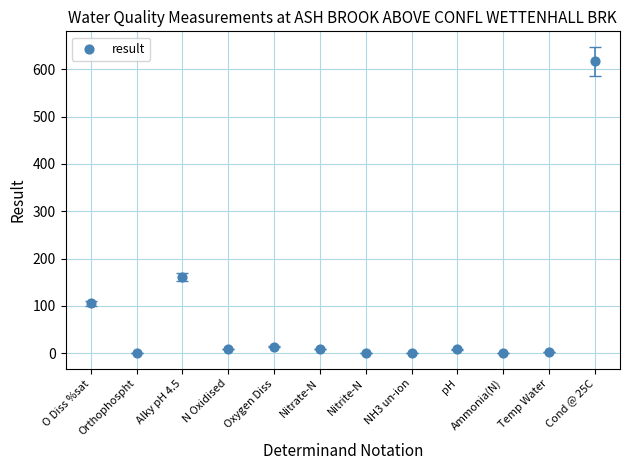

What Y value in the scatter plot is closest to 308?

161.0